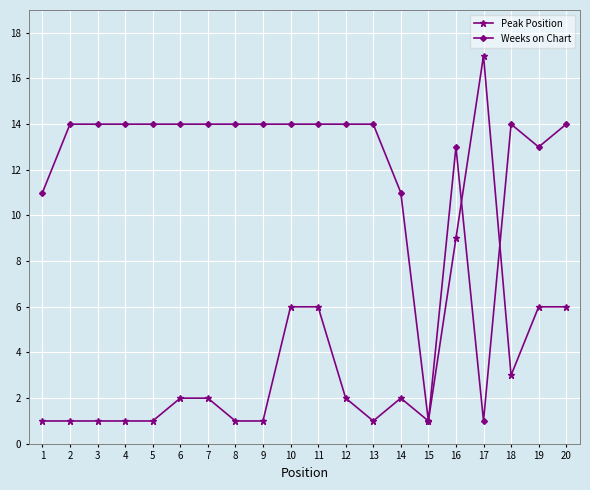

Read the Peak Position value at 17.

17